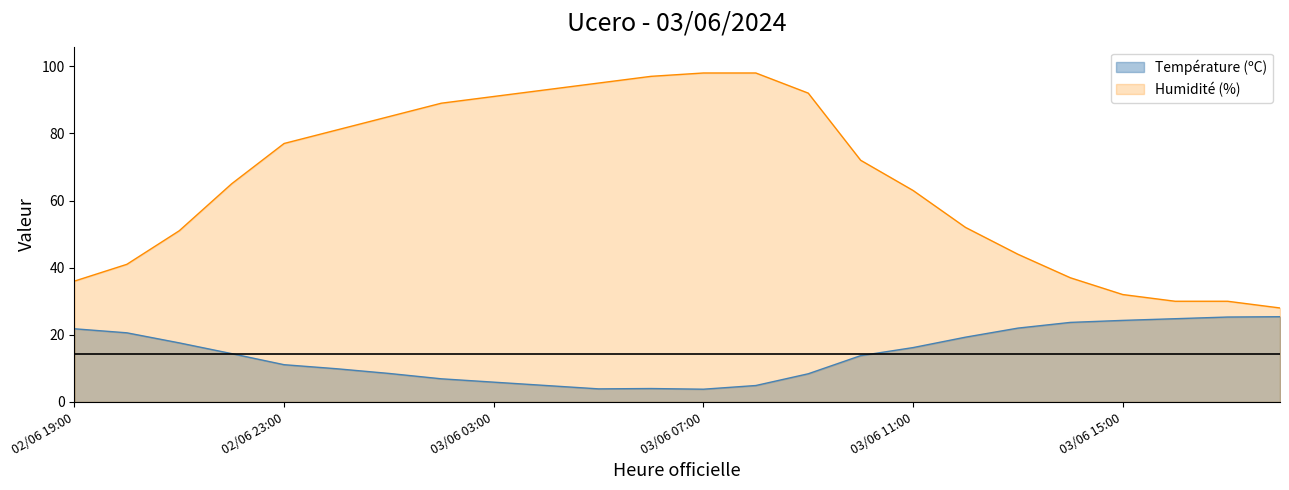

Rank the categories by Humidité (%) value from highest to lowest.

03/06 08:00, 03/06 07:00, 03/06 06:00, 03/06 05:00, 03/06 04:00, 03/06 09:00, 03/06 03:00, 03/06 02:00, 03/06 01:00, 03/06 00:00, 02/06 23:00, 03/06 10:00, 02/06 22:00, 03/06 11:00, 03/06 12:00, 02/06 21:00, 03/06 13:00, 02/06 20:00, 03/06 14:00, 02/06 19:00, 03/06 15:00, 03/06 17:00, 03/06 16:00, 03/06 18:00